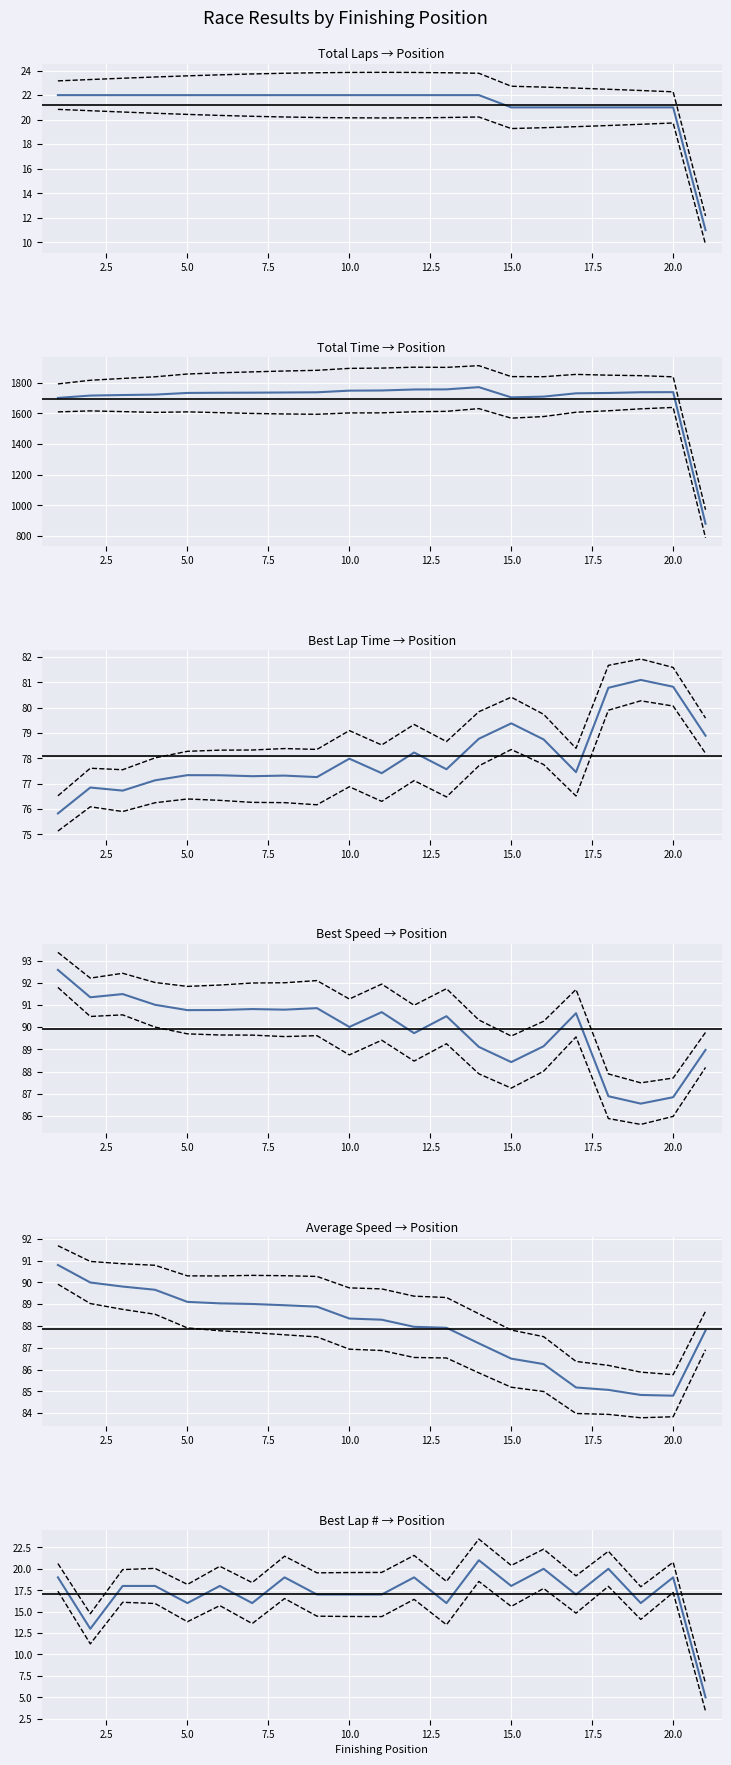

How many data points in Best Speed are above 90?

13